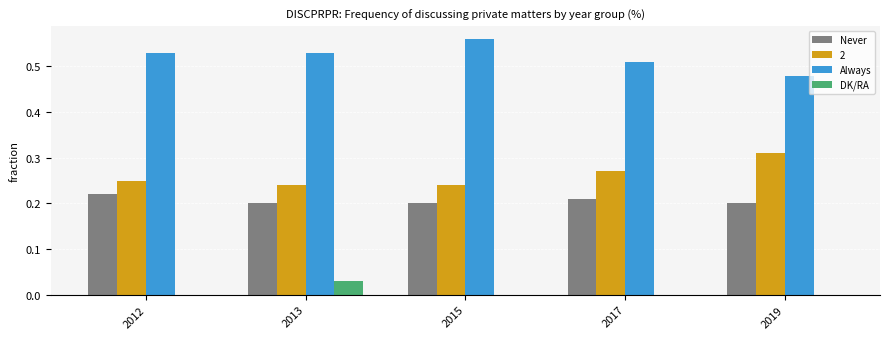

Which series changed the most between 2015 and 2017?

Always